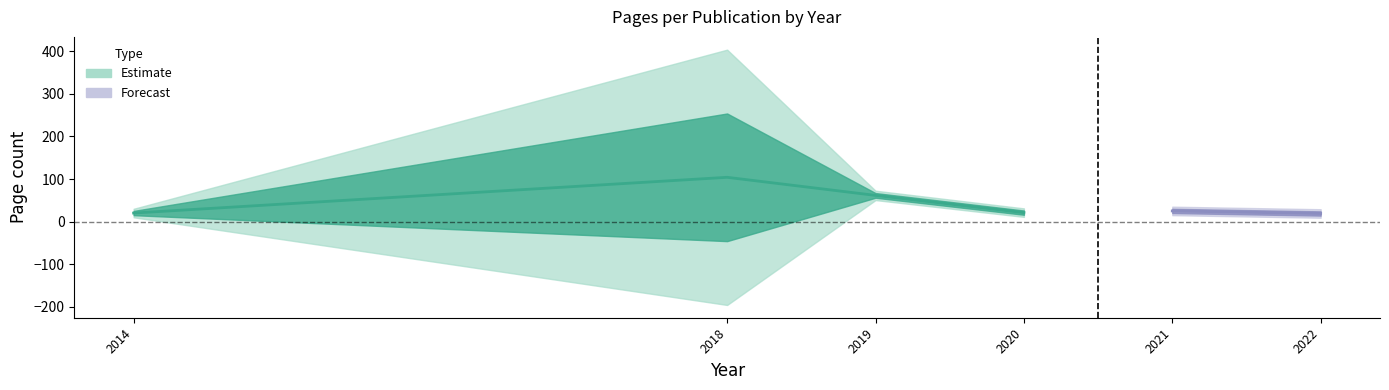

Is it true that upper equals 80 at 2019?

True